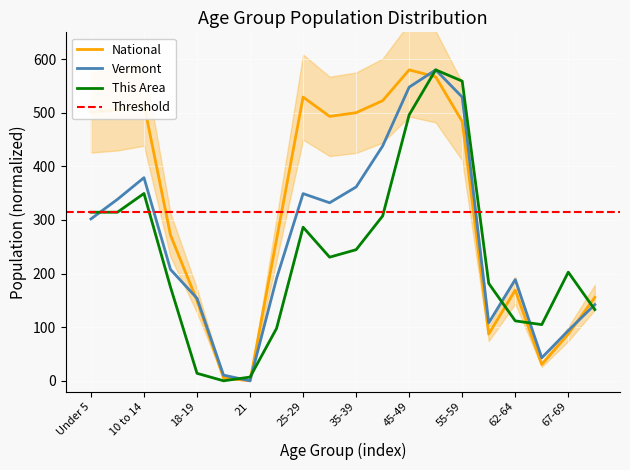

List the labels in order of This Area value, smallest first.

20, 21, 18-19, 22-24, 65-66, 62-64, 70-74, 15 to 17, 60-61, 67-69, 30-34, 35-39, 25-29, 40-44, Under 5, 5 to 9, 10 to 14, 45-49, 55-59, 50-54